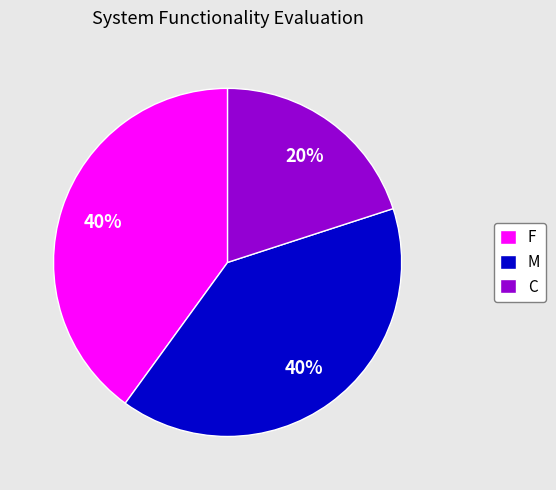

How many segments does this pie chart have?

3